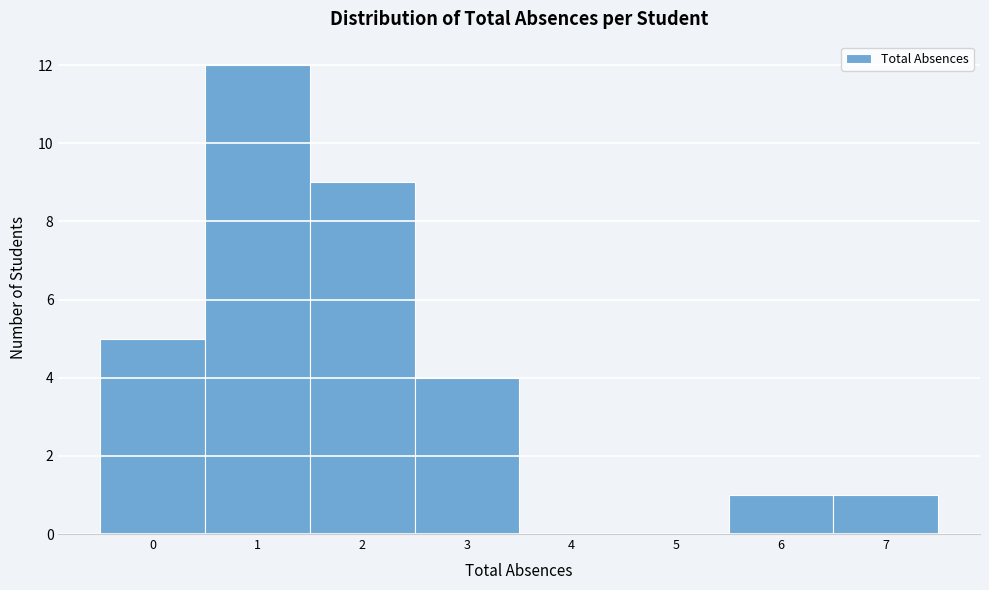

Reading left to right, transcribe this chart: for each bar, give the range it covers on the x-axis and its height. The values are not printed on the chart, so give them approximately, as read against the axis.

-0.5 to 0.5: 5
0.5 to 1.5: 12
1.5 to 2.5: 9
2.5 to 3.5: 4
3.5 to 4.5: 0
4.5 to 5.5: 0
5.5 to 6.5: 1
6.5 to 7.5: 1